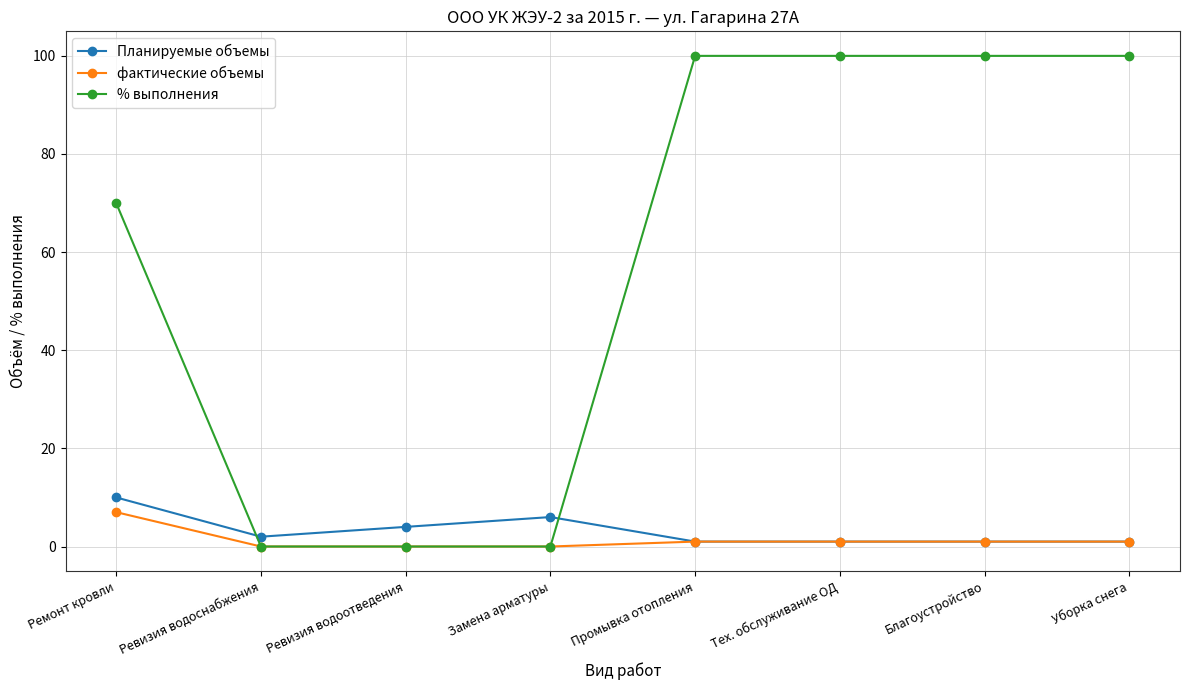

At how many categories does at least one series exceed 71?

4